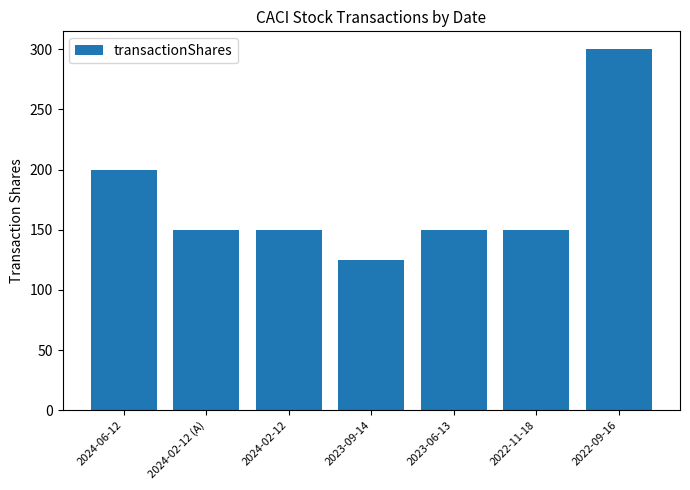

What is the difference between the values at 2024-02-12 (A) and 2022-09-16?

150